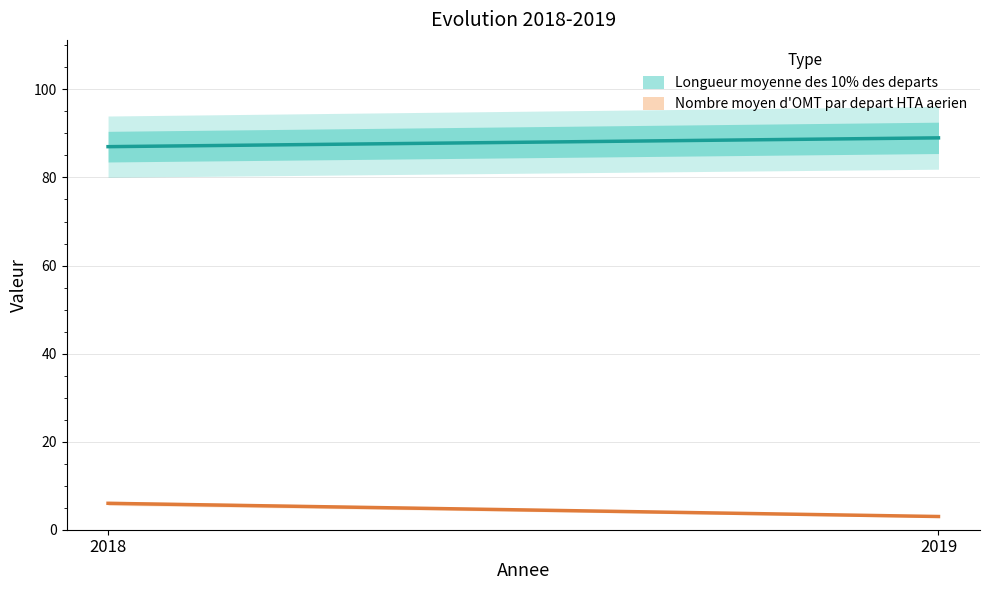

Reading left to right, what are all the values shown in this chart?

Longueur moyenne des 10% des departs: 2018=87	2019=89
Nombre moyen d'OMT par depart HTA aerien: 2018=6	2019=3